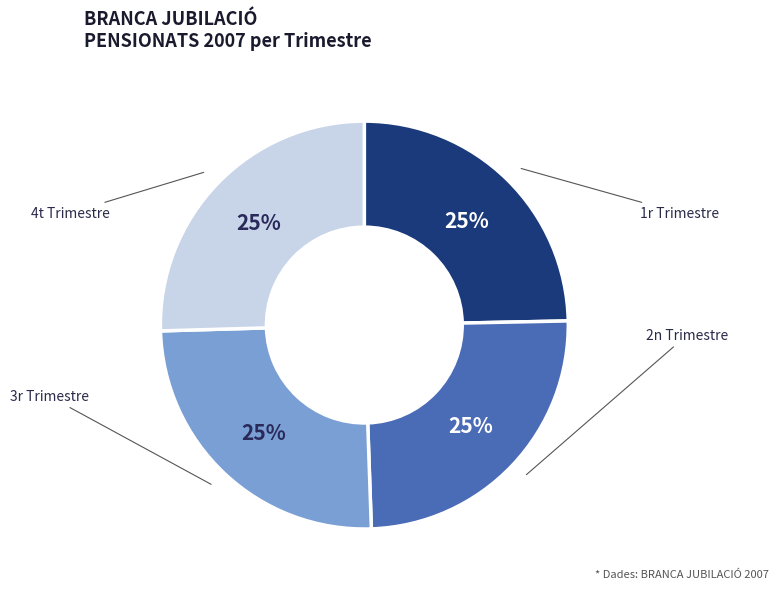

How many segments does this pie chart have?

4